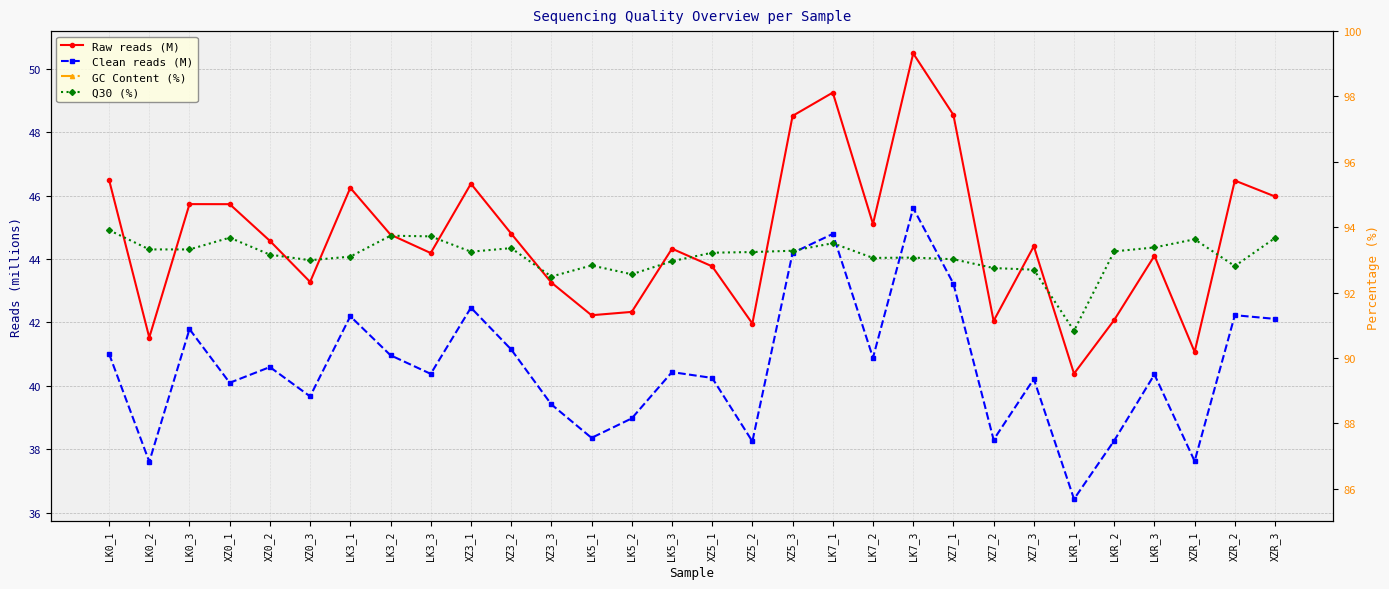

At which label does Raw reads (M) first exceed 44?

LK0_1